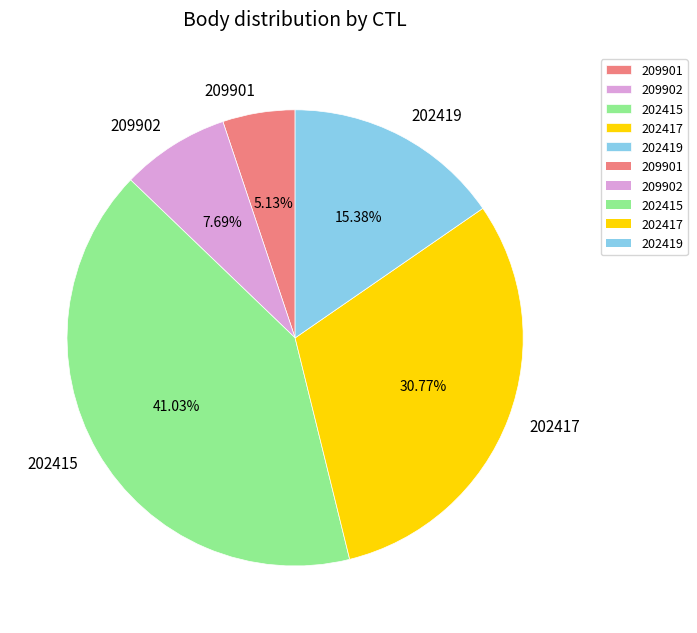

How many segments does this pie chart have?

5